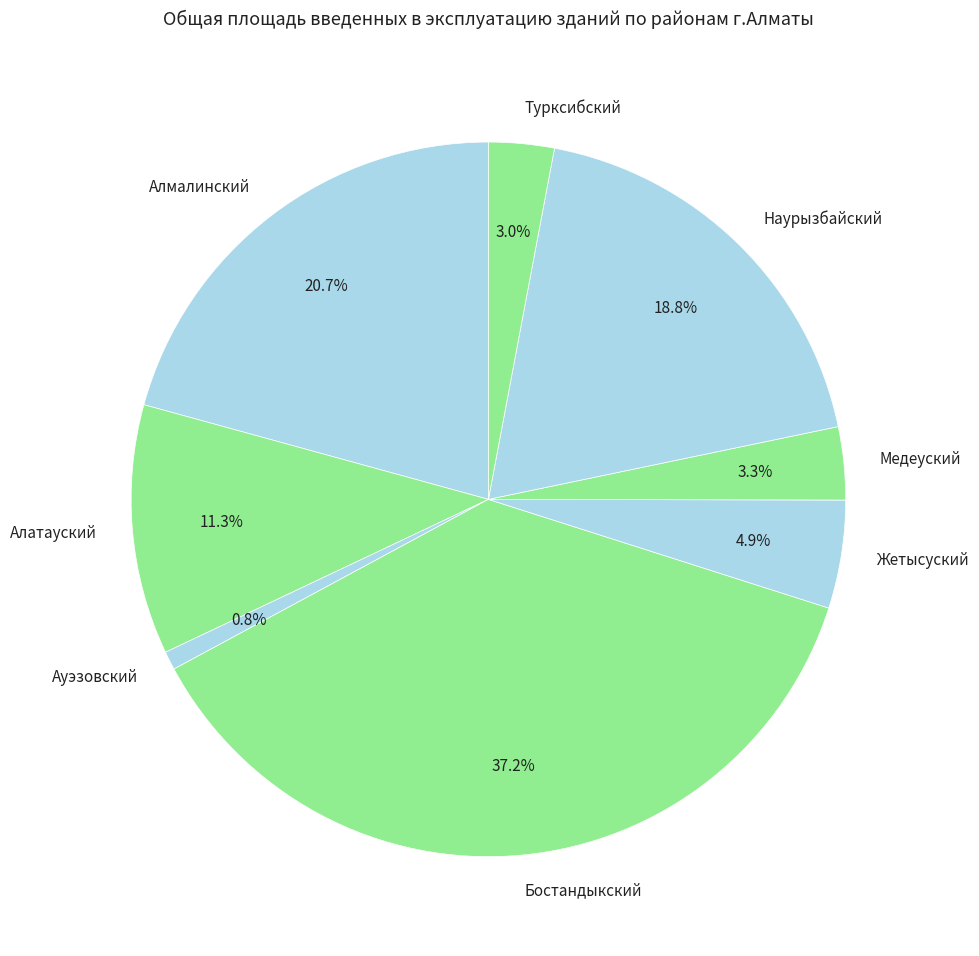

To the nearest percent, what is the difference between the largest and smallest slice percentages?

36%